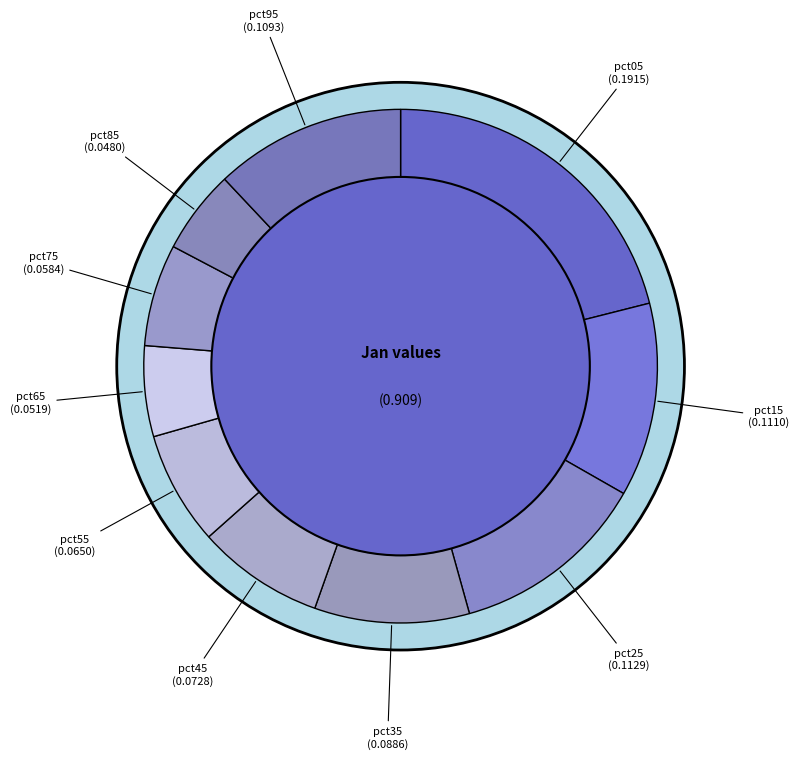

True or false: pct85 accounts for 5% of the total.

True